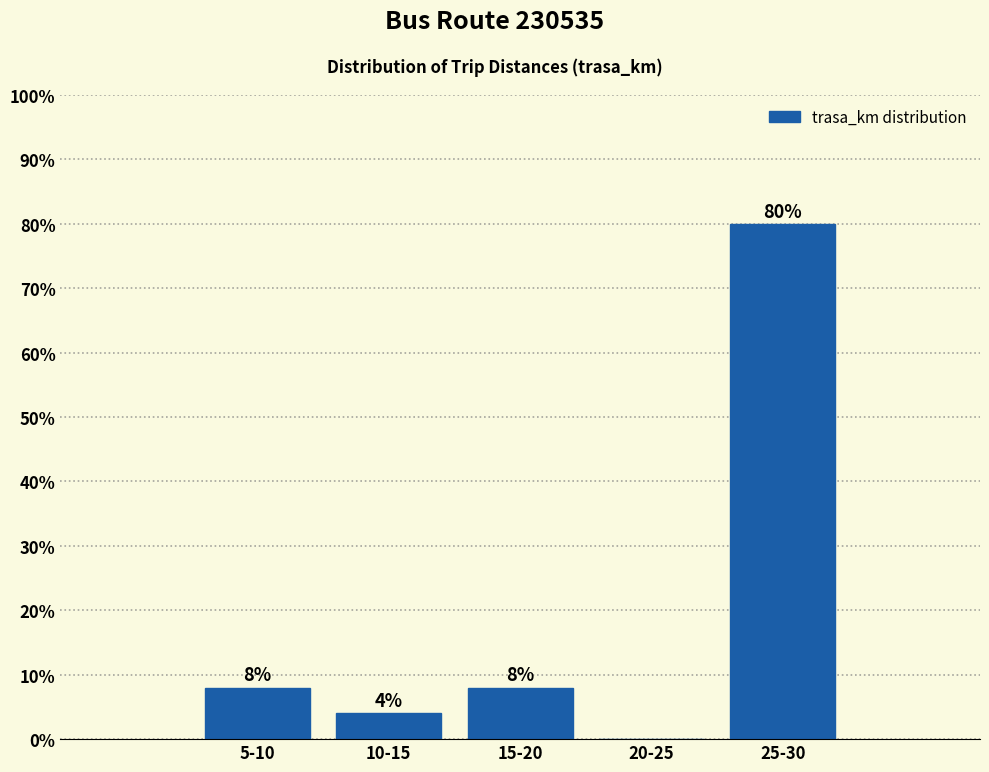

Reading left to right, list all the values displayed in this chart.

5-10=8	10-15=4	15-20=8	20-25=0	25-30=80